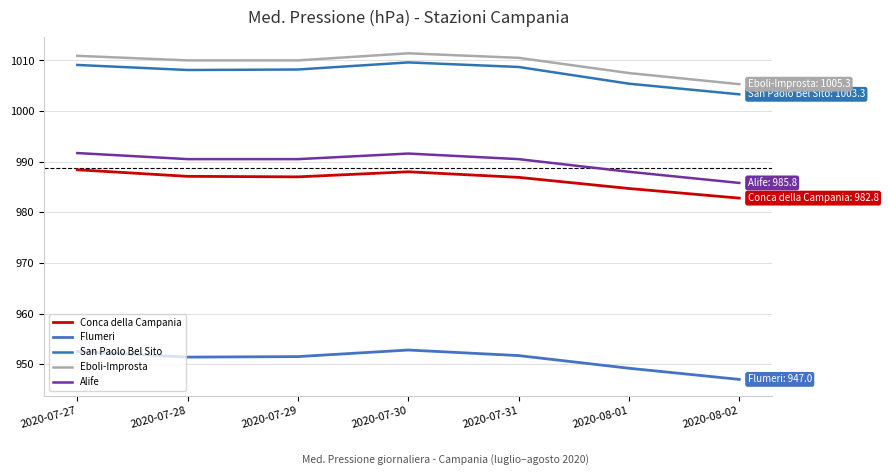

Is it true that Eboli-Improsta equals 1010.9 at 2020-07-27?

True